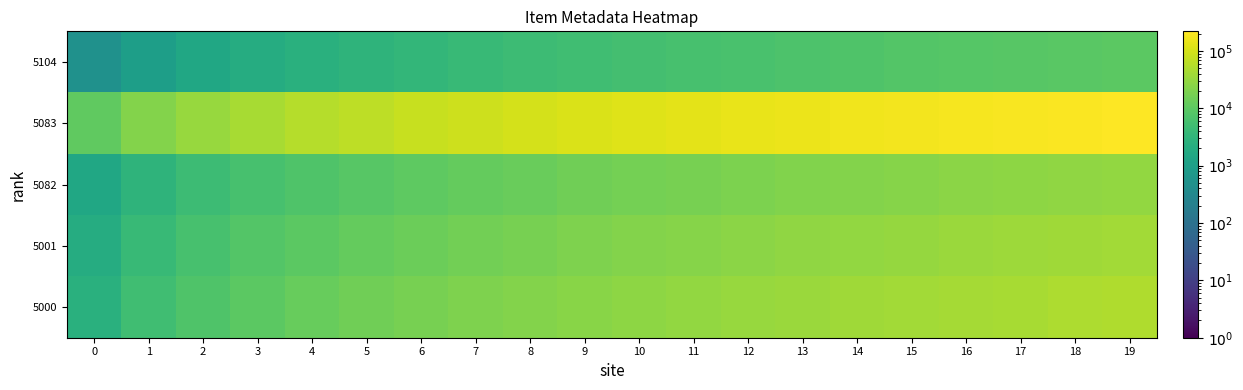

Reading left to right, extract all data points from this chart.

5104: 0=501	1=1001	2=1501	3=2001	4=2501	5=3001	6=3501	7=4001	8=4501	9=5001	10=5501	11=6001	12=6501	13=7001	14=7501	15=8001	16=8501	17=9001	18=9501	19=10001
5083: 0=11001	1=22001	2=33001	3=44001	4=55001	5=66001	6=77001	7=88001	8=99001	9=110001	10=121001	11=132001	12=143001	13=154001	14=165001	15=176001	16=187001	17=198001	18=209001	19=220001
5082: 0=1501	1=3001	2=4501	3=6001	4=7501	5=9001	6=10501	7=12001	8=13501	9=15001	10=16501	11=18001	12=19501	13=21001	14=22501	15=24001	16=25501	17=27001	18=28501	19=30001
5001: 0=2001	1=4001	2=6001	3=8001	4=10001	5=12001	6=14001	7=16001	8=18001	9=20001	10=22001	11=24001	12=26001	13=28001	14=30001	15=32001	16=34001	17=36001	18=38001	19=40001
5000: 0=2501	1=5001	2=7501	3=10001	4=12501	5=15001	6=17501	7=20001	8=22501	9=25001	10=27501	11=30001	12=32501	13=35001	14=37501	15=40001	16=42501	17=45001	18=47501	19=50001